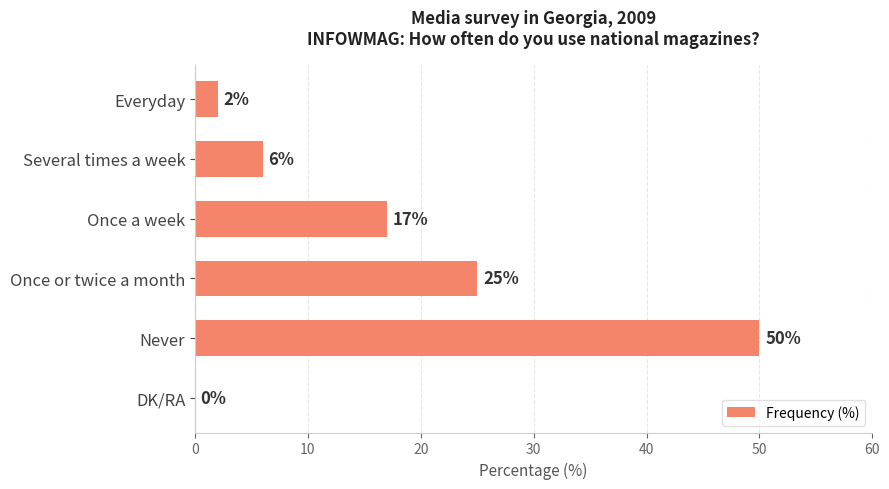

Are the bars horizontal?

Yes